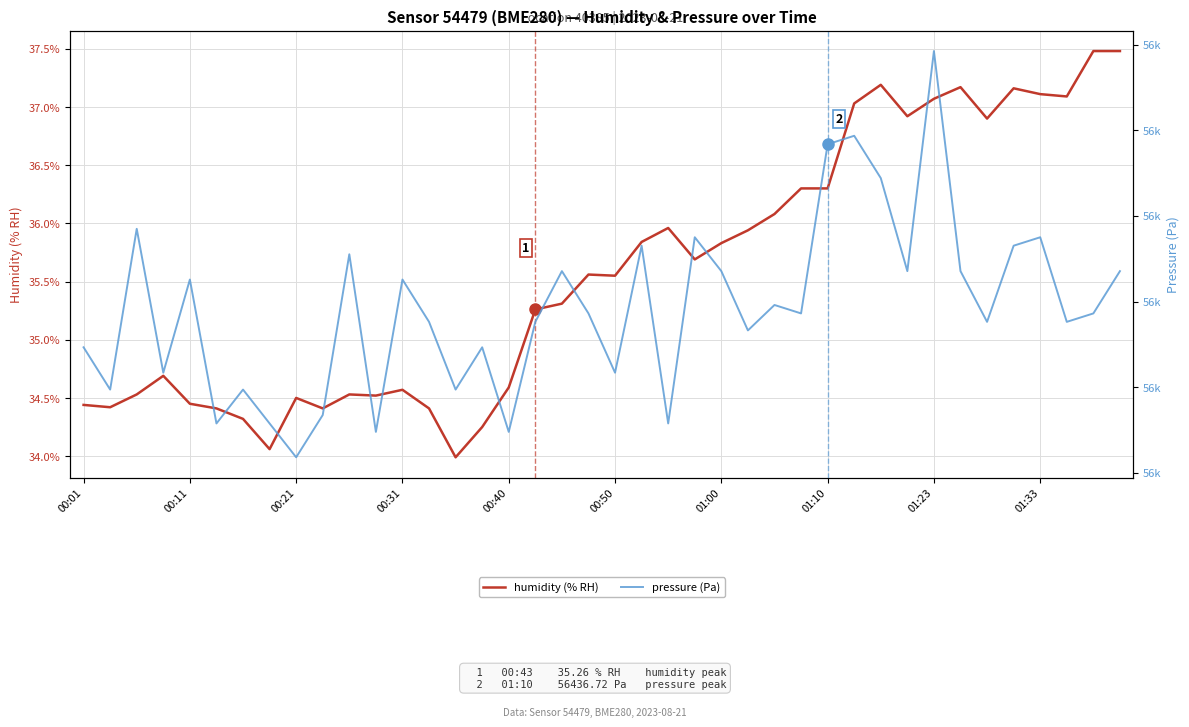

What is the smallest value displayed?

34.0